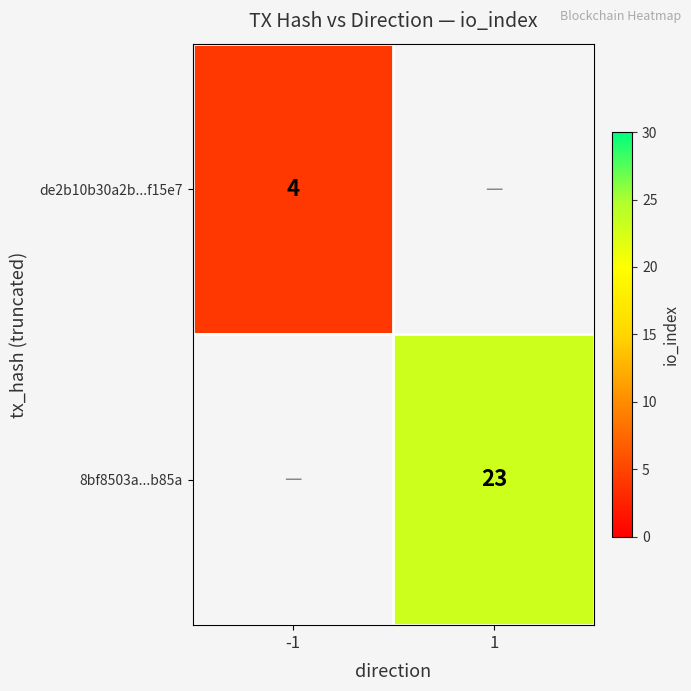

The value of de2b10b30a2b...f15e7 at -1 is 4. True or false?

True